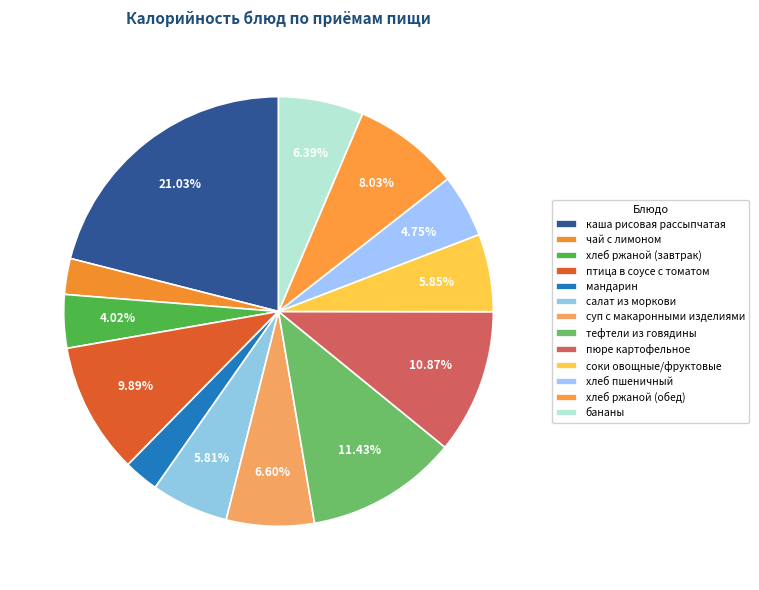

Count the number of slices in the pie.

13